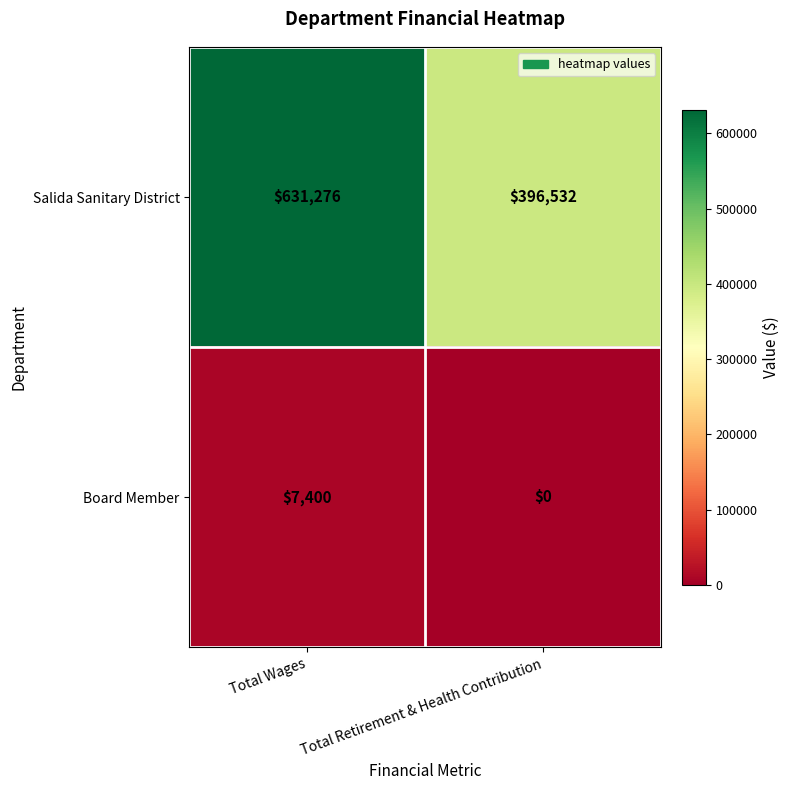

At Total Retirement & Health Contribution, list the series in order from smallest to largest.

Board Member, Salida Sanitary District